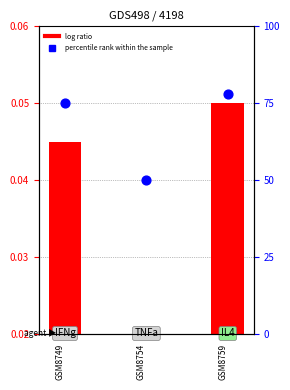

Between GSM8754
 and GSM8759
, which is larger?

GSM8759
